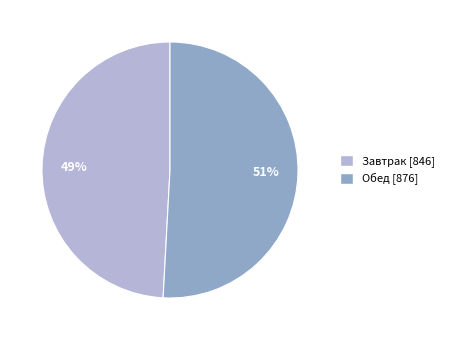

Which category has the smallest portion of the pie?

Завтрак